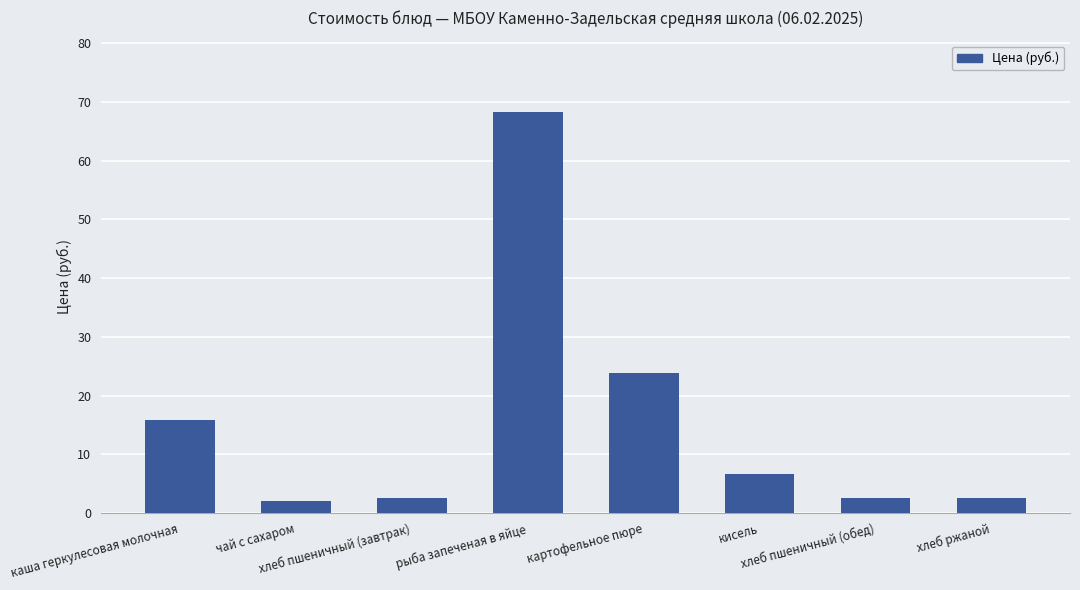

What is the sum of all values?

124.2